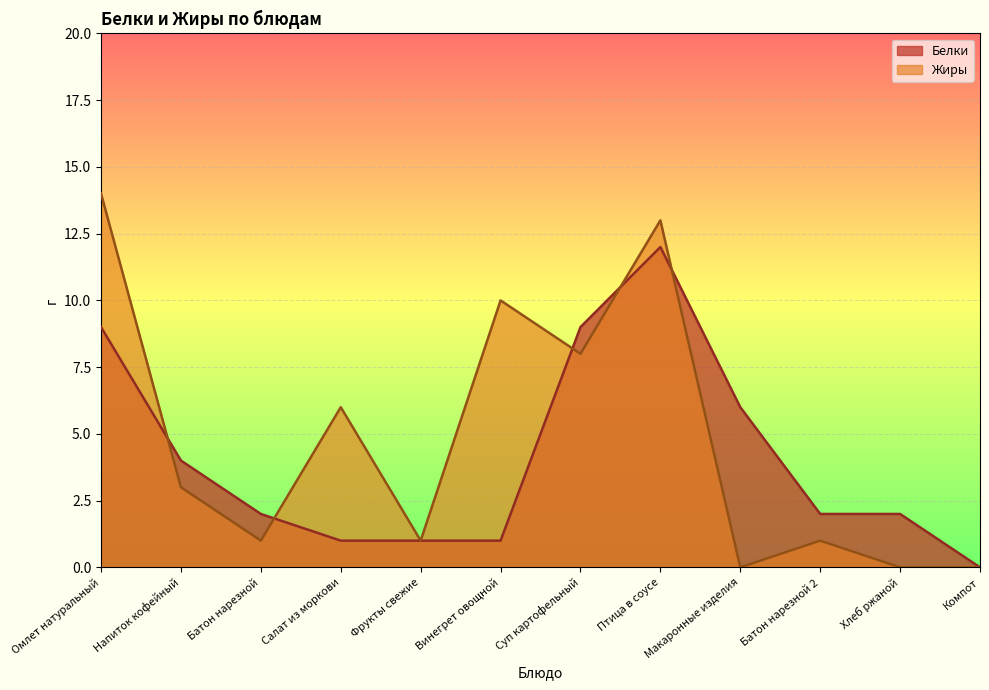

Read the Белки value at Омлет натуральный, to the nearest 5.

10